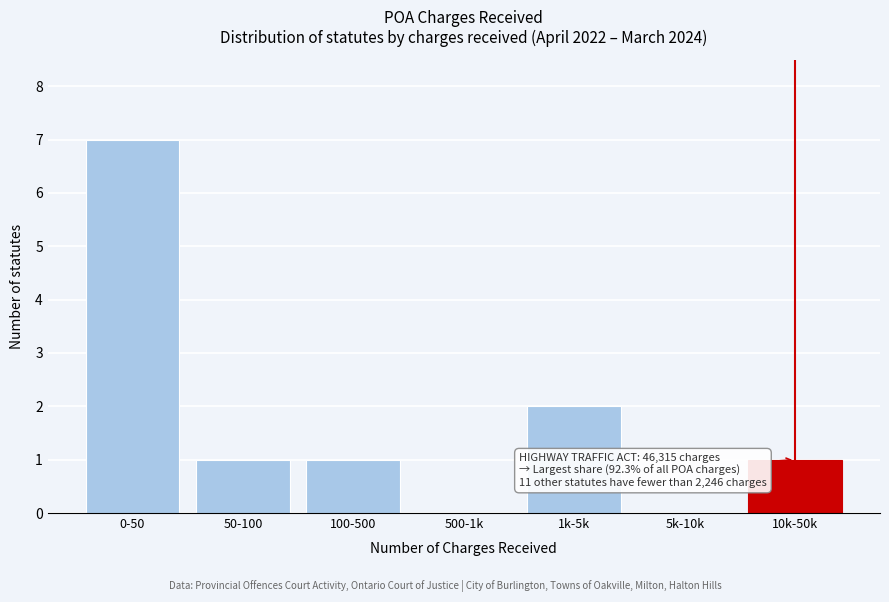

Reading left to right, list all the values displayed in this chart.

0-50=7	50-100=1	100-500=1	500-1k=0	1k-5k=2	5k-10k=0	10k-50k=1